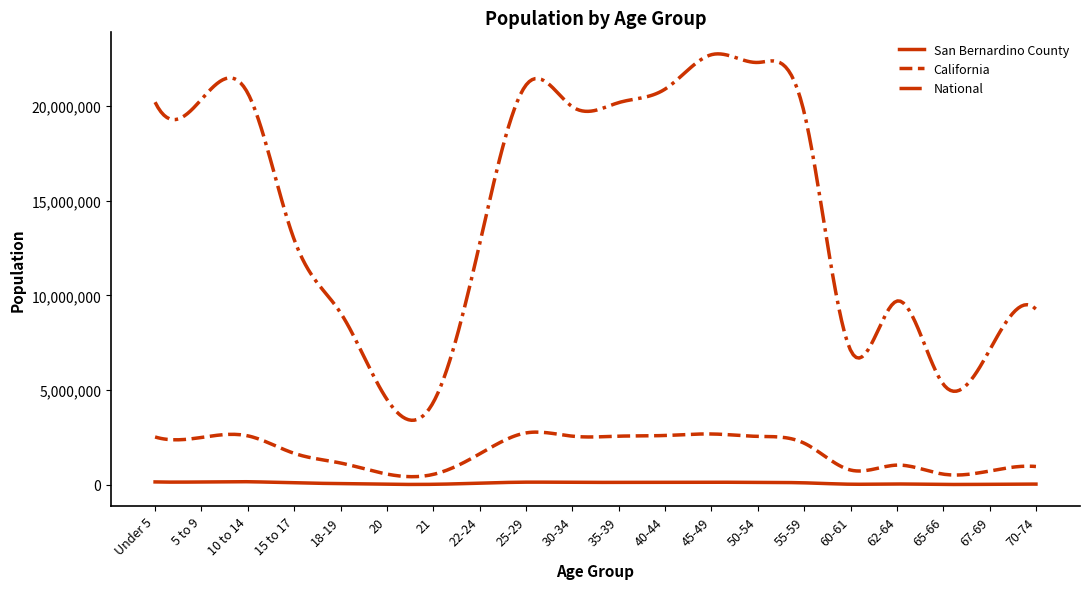

Which series has the widest spread of values?

National